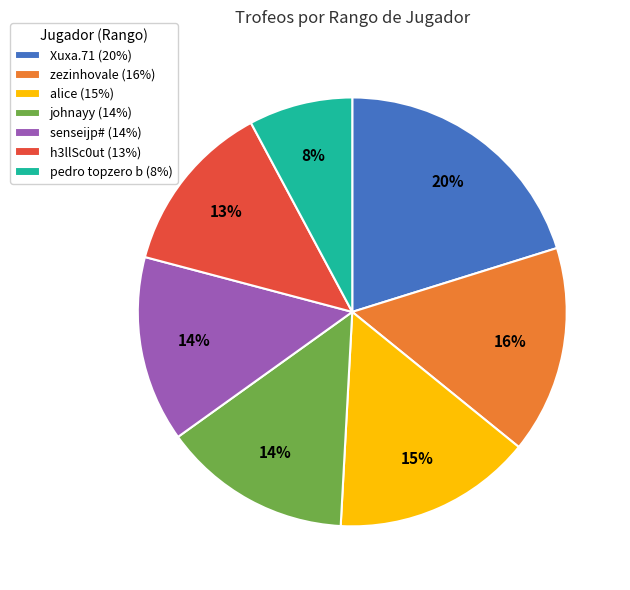

Is there any slice that represents more than half of the pie?

No